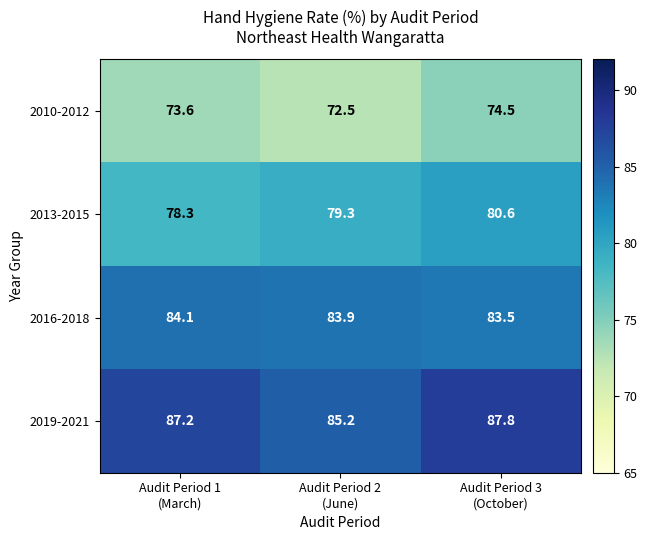

Reading left to right, what are all the values shown in this chart?

2010-2012: 73.6	72.5	74.5
2013-2015: 78.3	79.3	80.6
2016-2018: 84.1	83.9	83.5
2019-2021: 87.2	85.2	87.8